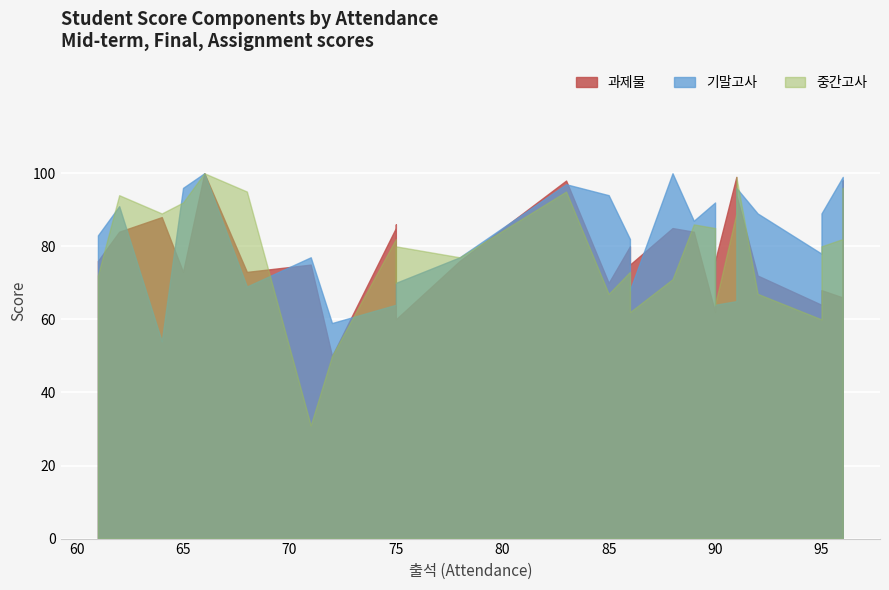

What is the highest value of the 기말고사 series?

100